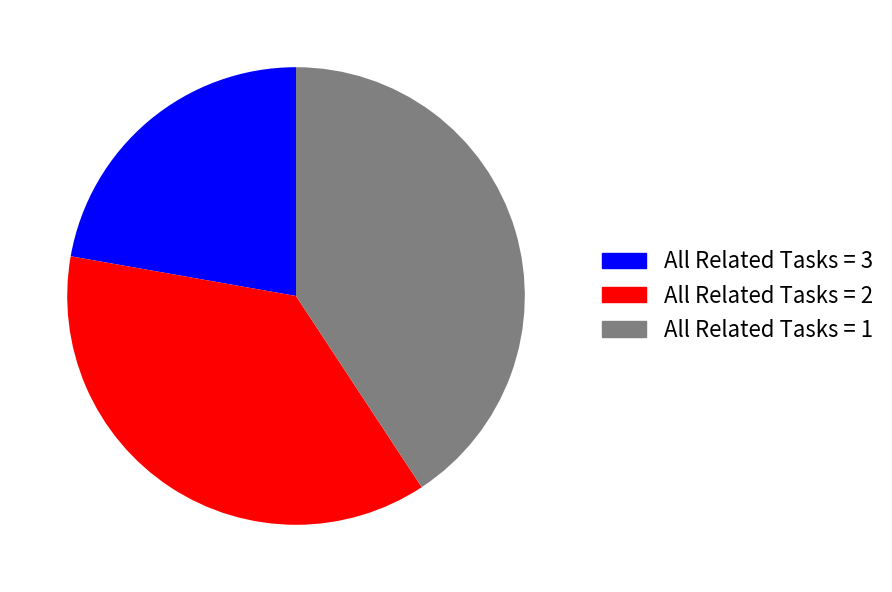

The All Related Tasks = 3 slice represents 31% of the pie. True or false?

False